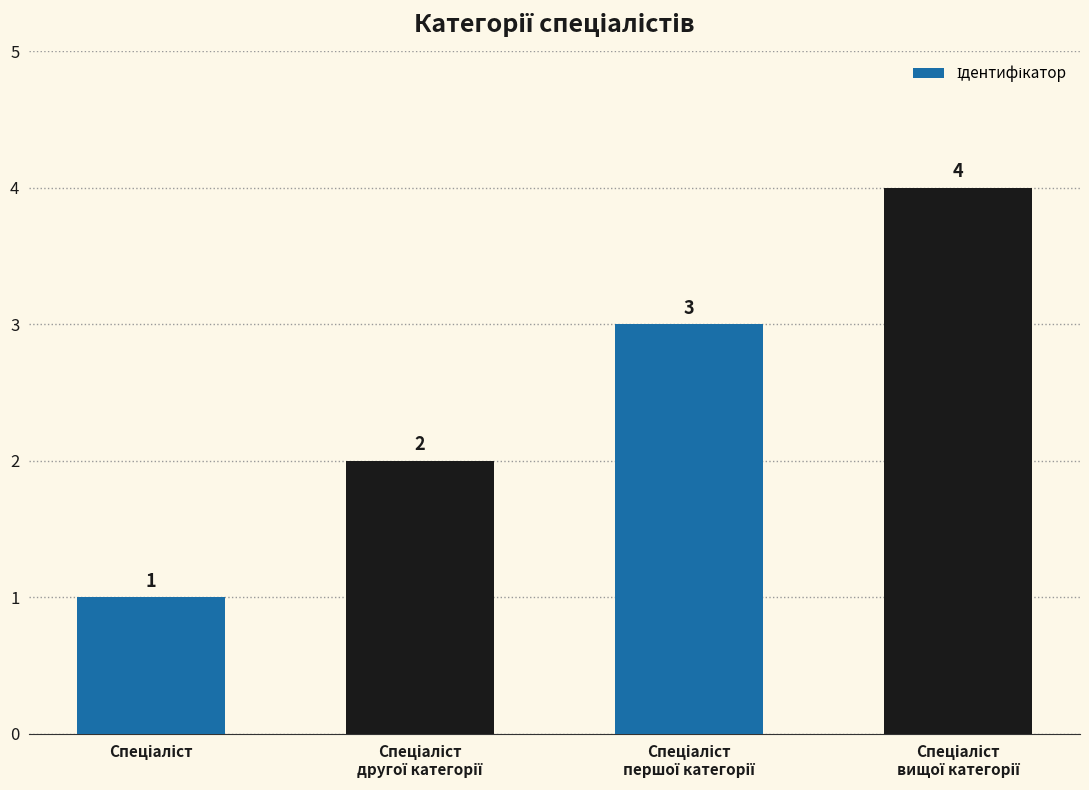

What is the value of the 1st bar from the left?

1